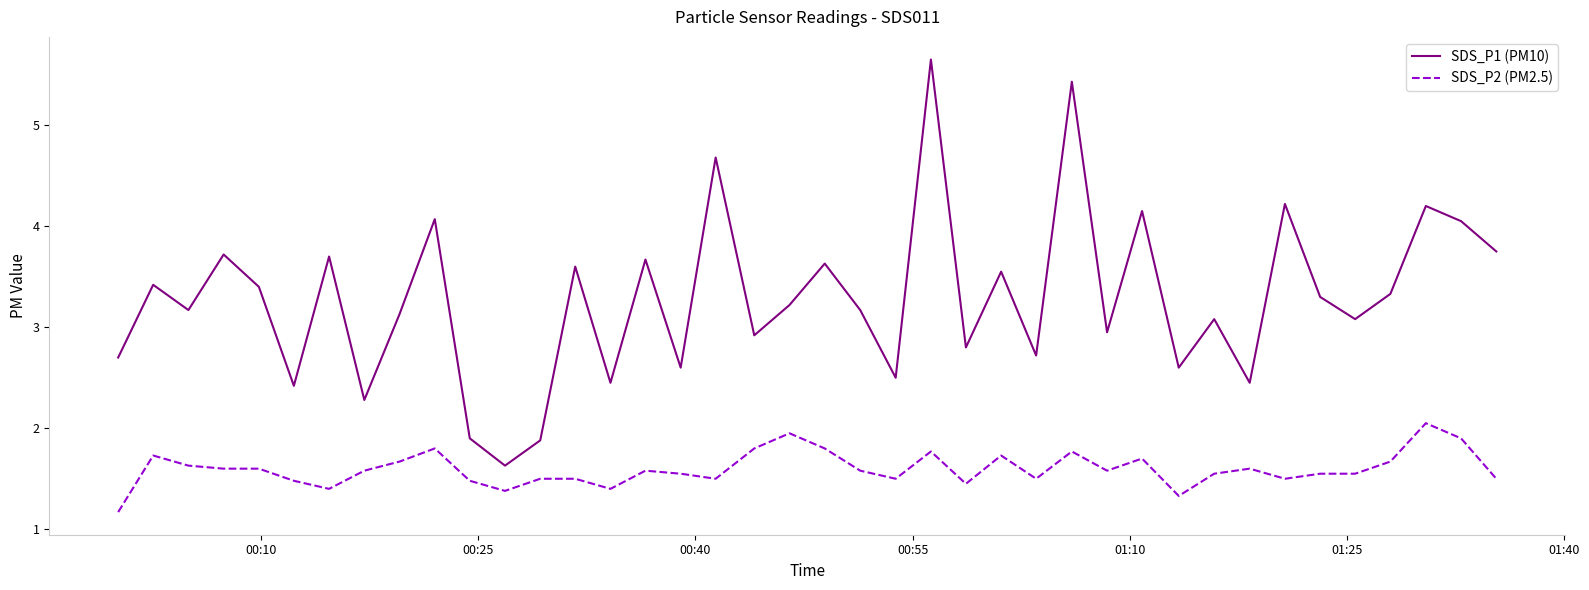

True or false: SDS_P2 (PM2.5) and SDS_P1 (PM10) intersect in this chart.

False